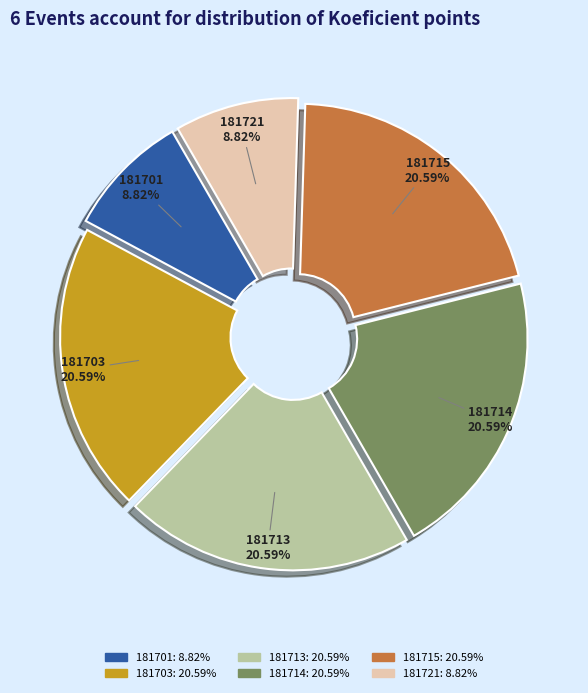

To the nearest percent, what portion does 181715 represent?

21%